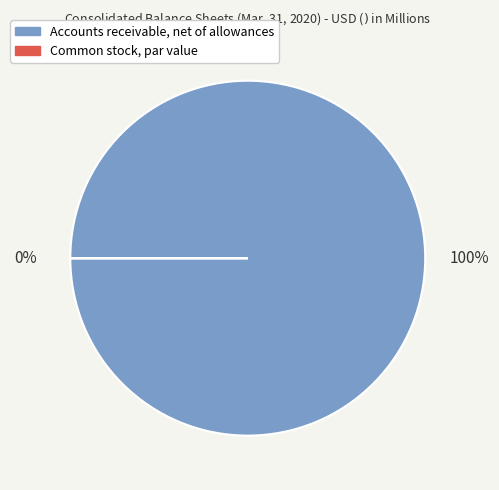

Which slice is the smallest?

Common stock, par value